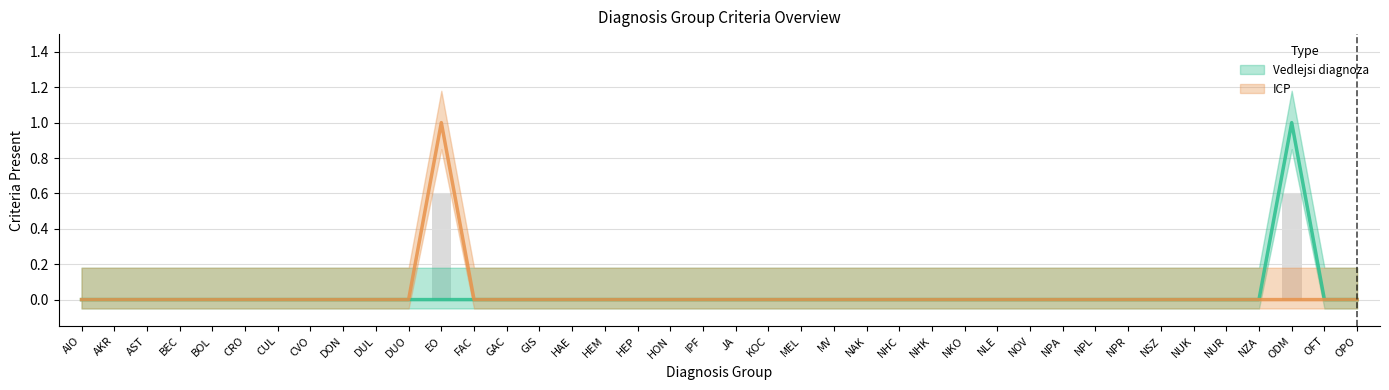

Reading left to right, list all the values displayed in this chart.

Vedlejsi diagnoza: 0	0	0	0	0	0	0	0	0	0	0	0	0	0	0	0	0	0	0	0	0	0	0	0	0	0	0	0	0	0	0	0	0	0	0	0	0	1	0	0
ICP: 0	0	0	0	0	0	0	0	0	0	0	1	0	0	0	0	0	0	0	0	0	0	0	0	0	0	0	0	0	0	0	0	0	0	0	0	0	0	0	0